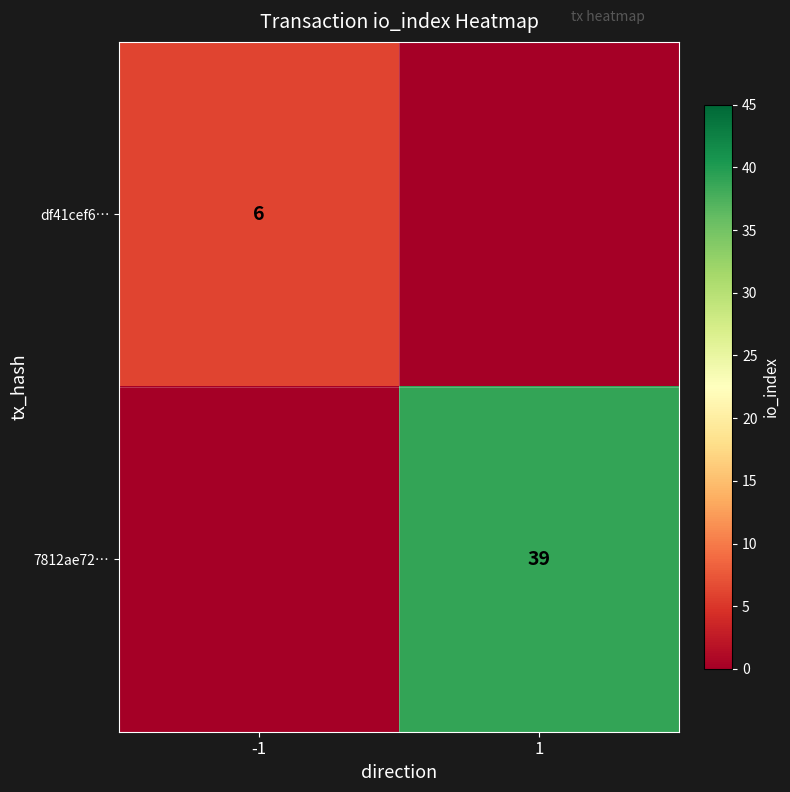

True or false: df41cef6… has a value of 6 at -1.

True